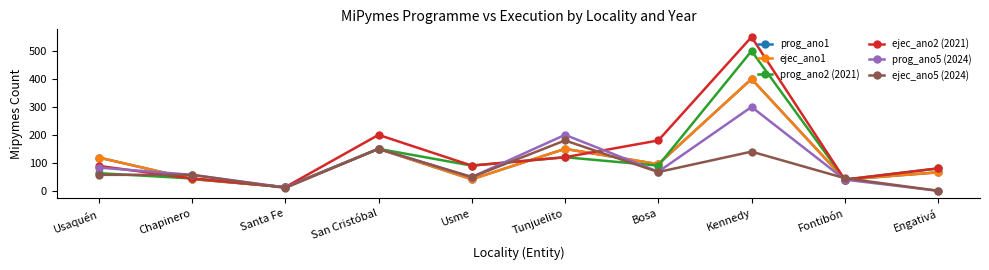

Which series has the widest spread of values?

ejec_ano2 (2021)